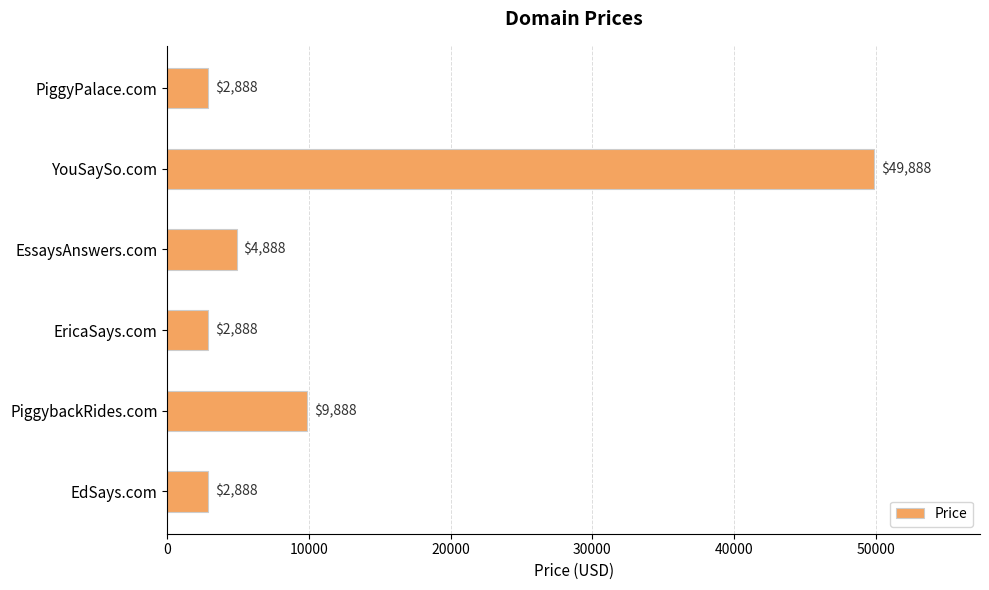

At which category does the chart reach its peak across all series?

YouSaySo.com